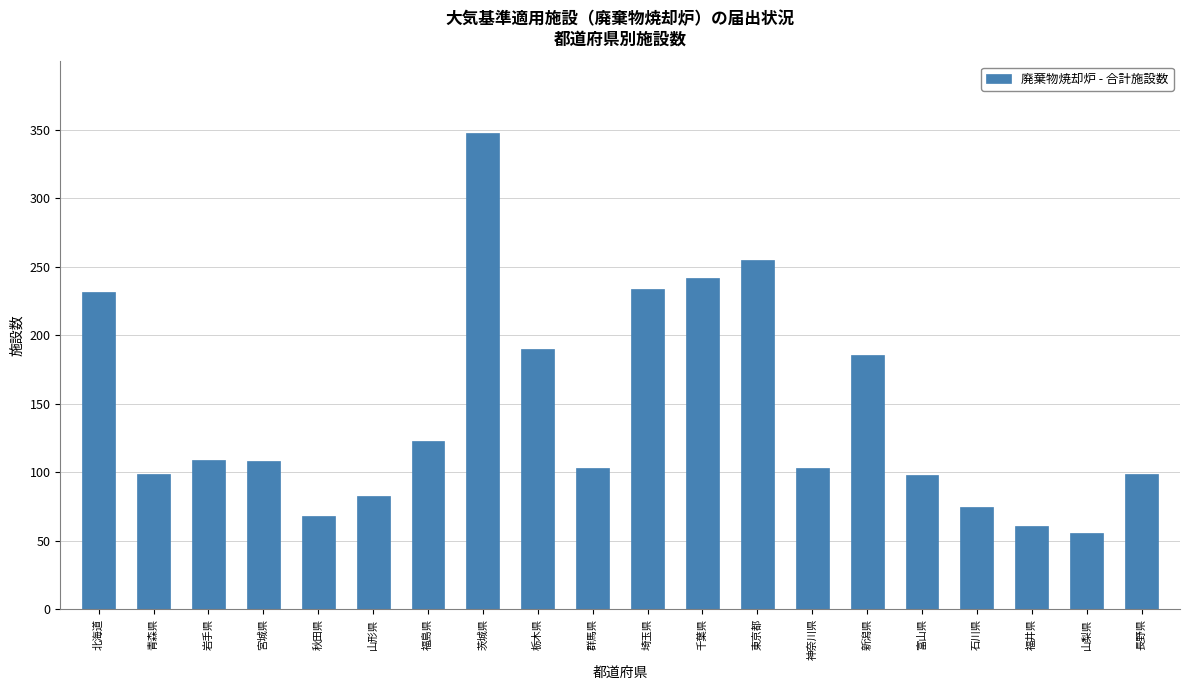

What is the difference between the second highest and minimum values?

199